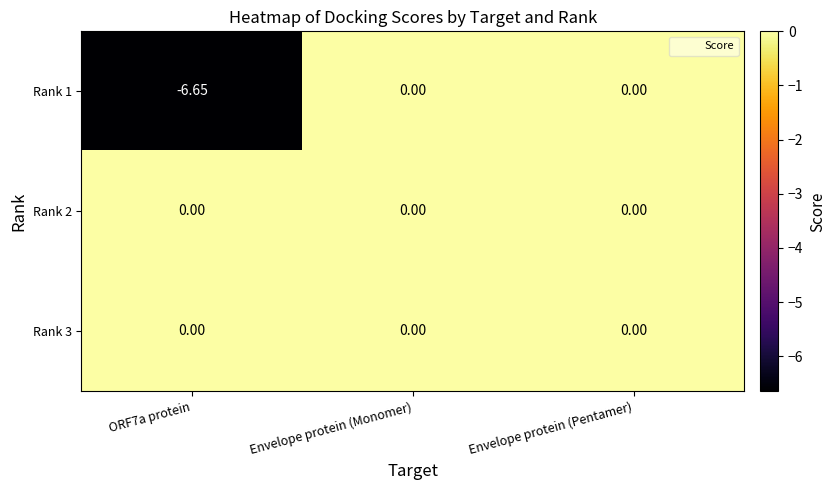

Is the value of Rank 2 at Envelope protein (Monomer) greater than the value of Rank 1 at ORF7a protein?

Yes